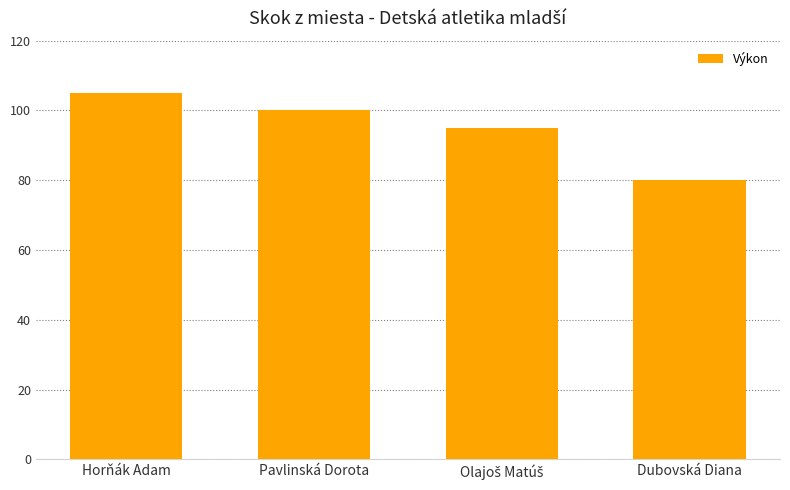

What is the value of the 1st bar from the left?

105